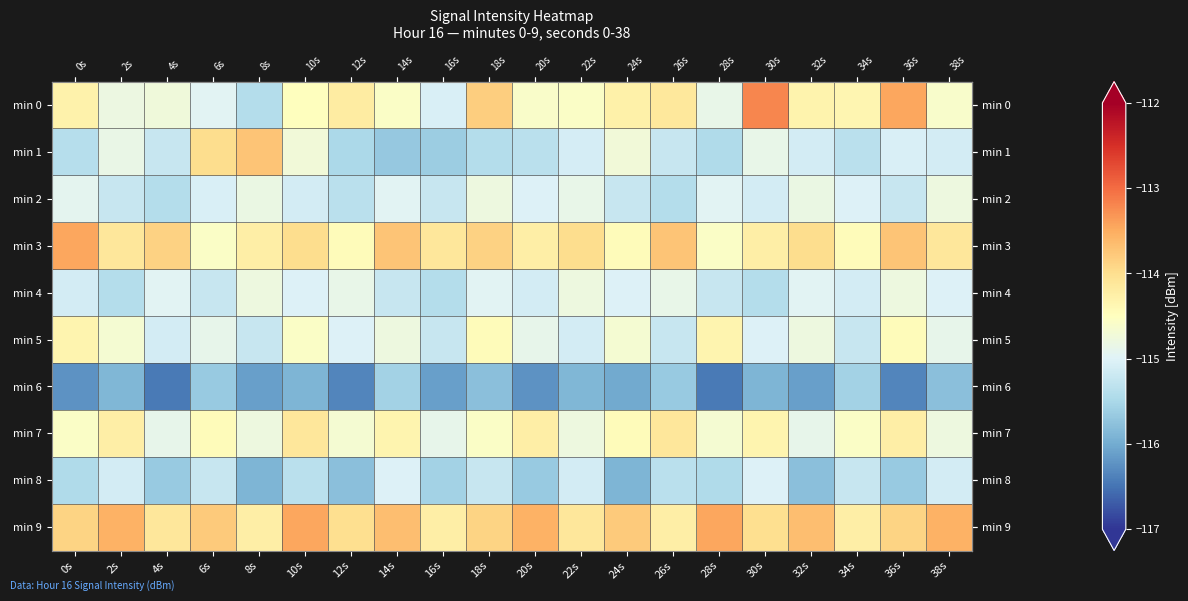

What is the greatest value displayed?

-113.2